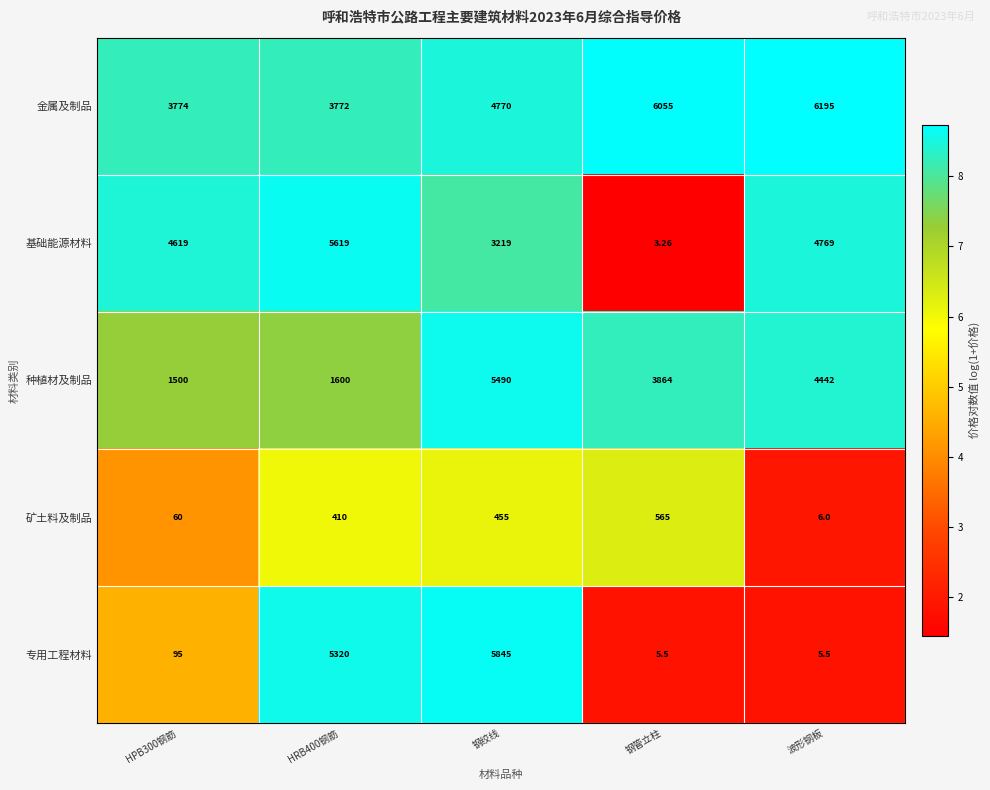

Which series changed the most between HRB400钢筋 and 波形钢板?

专用工程材料